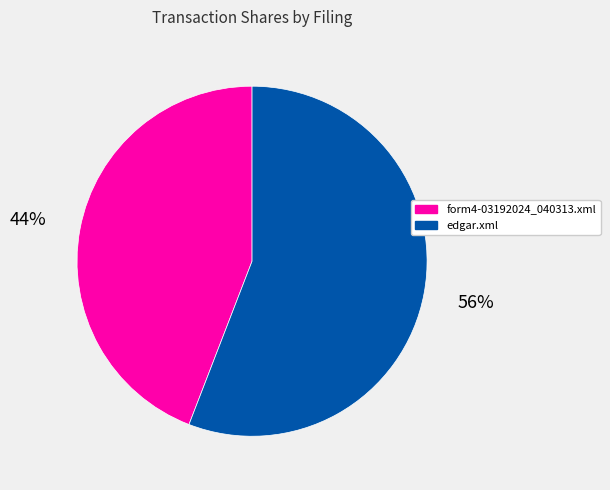

Count the number of slices in the pie.

2